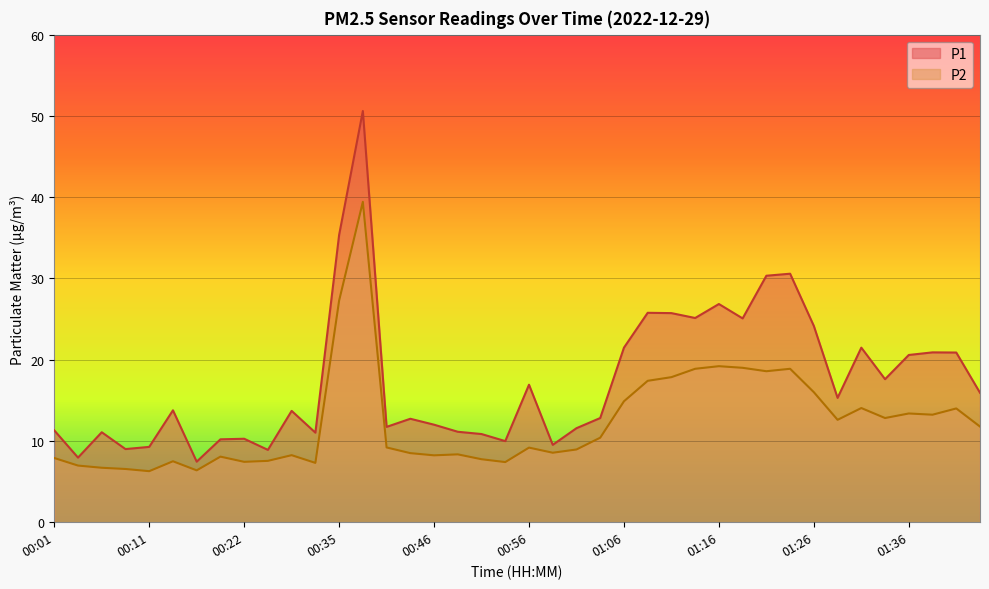

What is the sum of all P2 values?

492.6